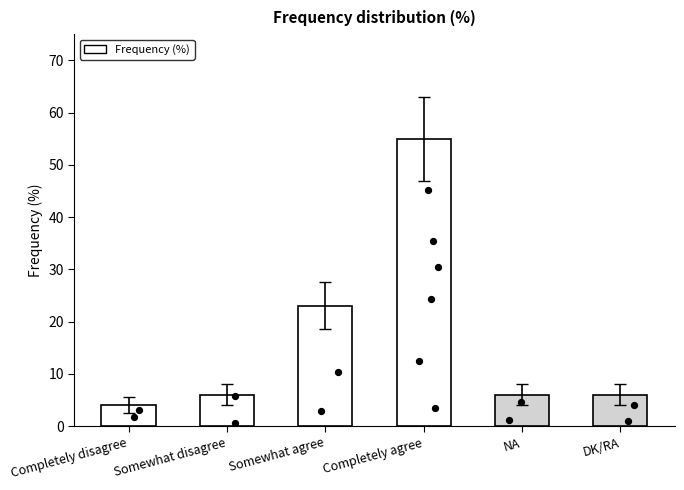

What is the ratio of the value at Somewhat agree to the value at Somewhat disagree?

3.8